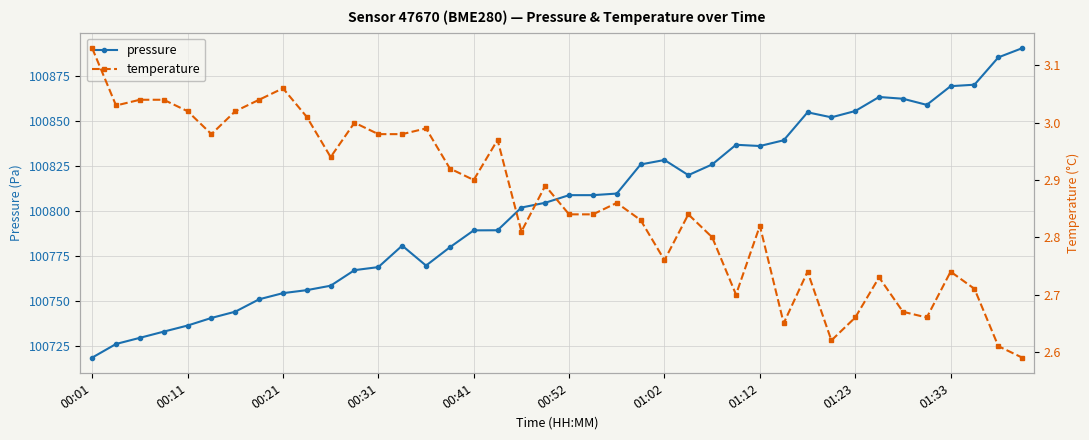

At which label does pressure reach its minimum?

00:01